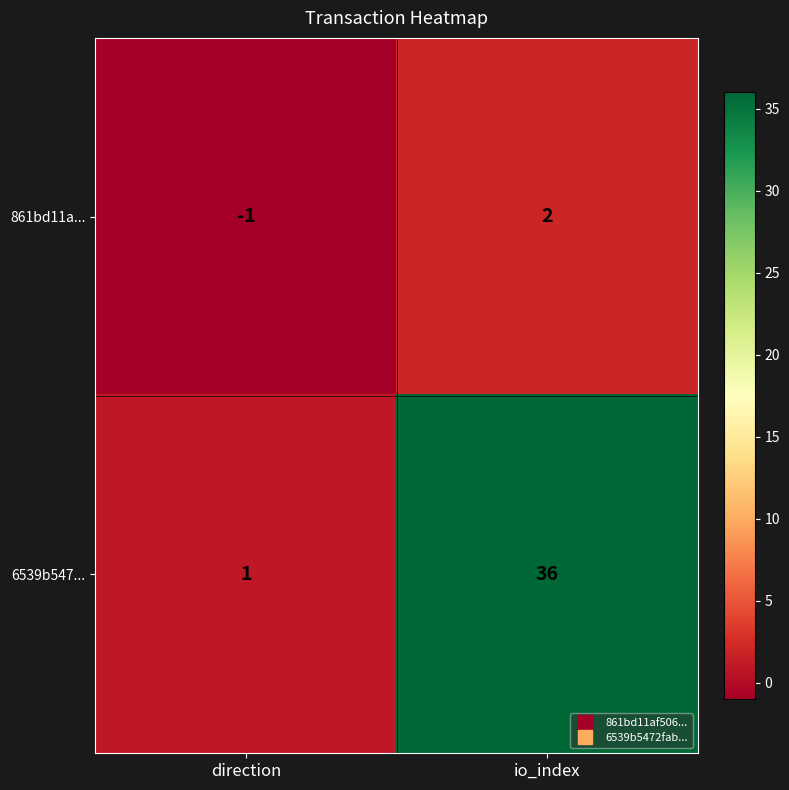

Is it true that 6539b547... equals 2 at direction?

False